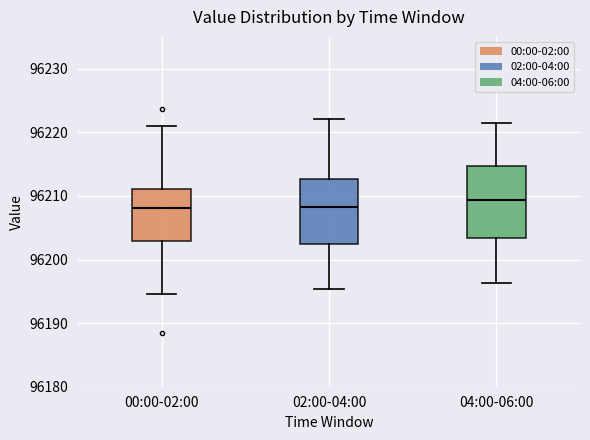

Reading left to right, transcribe this box plot: for each box, give where its median line is, the range the box spans, and where its two whiskers end, as read against the y-axis. The values are not printed on the chart, so give them approximately, as read against the axis.

00:00-02:00: median 96208, box 96203 to 96211, whiskers 96195 to 96221
02:00-04:00: median 96208, box 96202 to 96213, whiskers 96195 to 96222
04:00-06:00: median 96209, box 96203 to 96215, whiskers 96196 to 96221